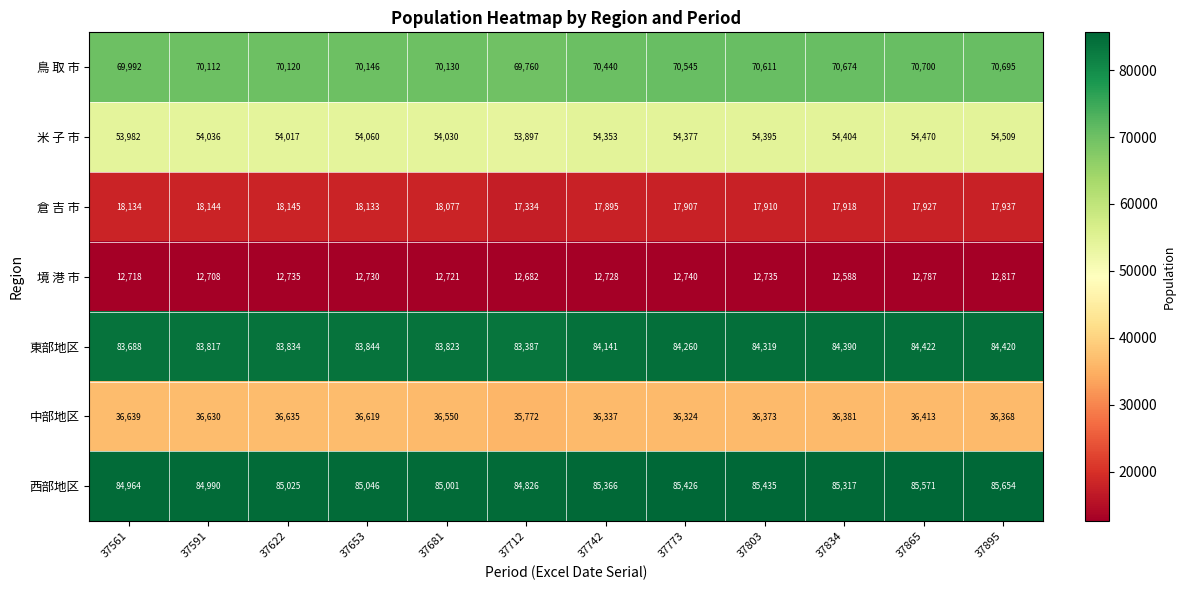

What value does the 東部地区 series have at 37591?

83817